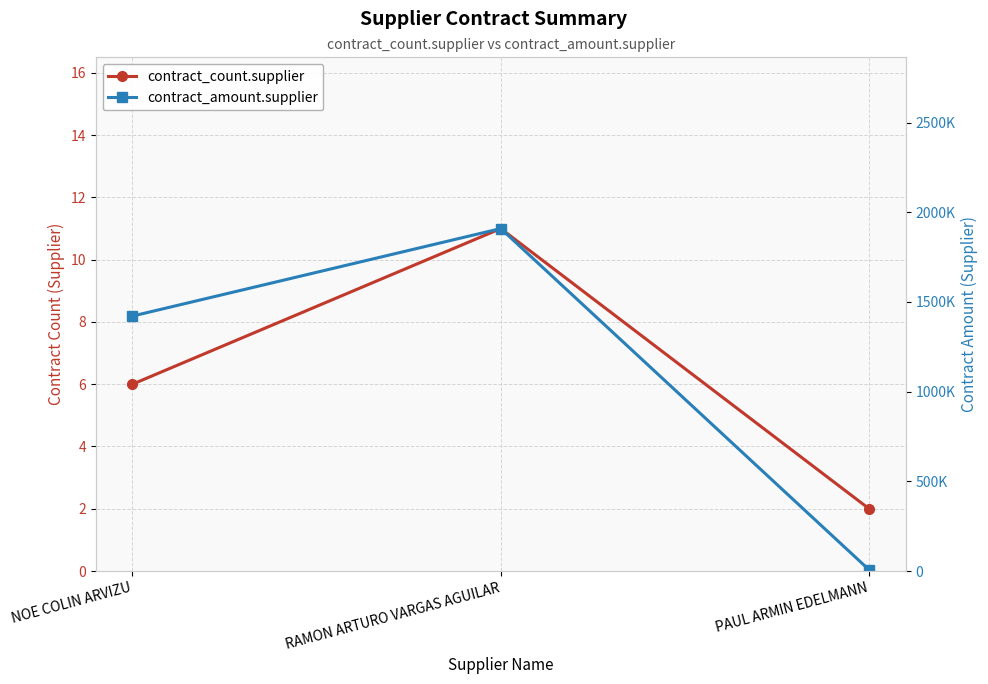

Which series has the widest spread of values?

contract_amount.supplier